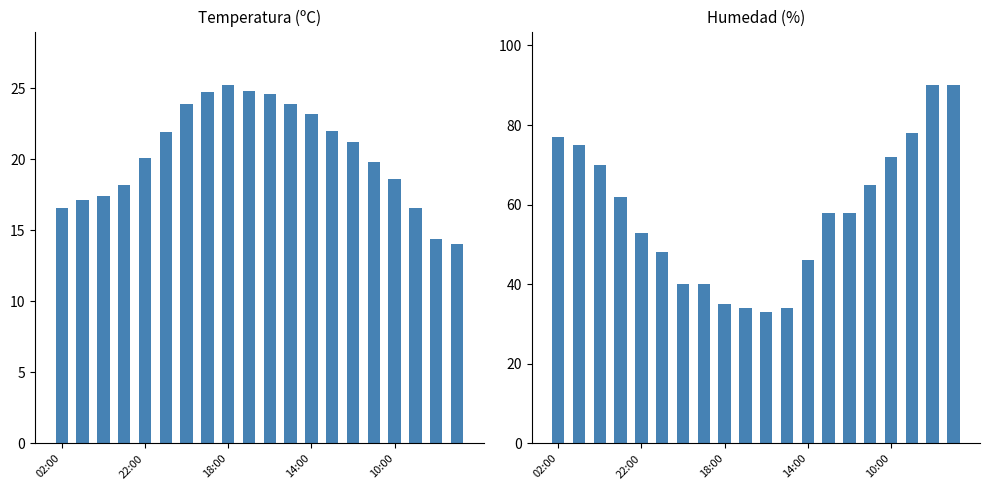

Which category has the highest value across all series?

18